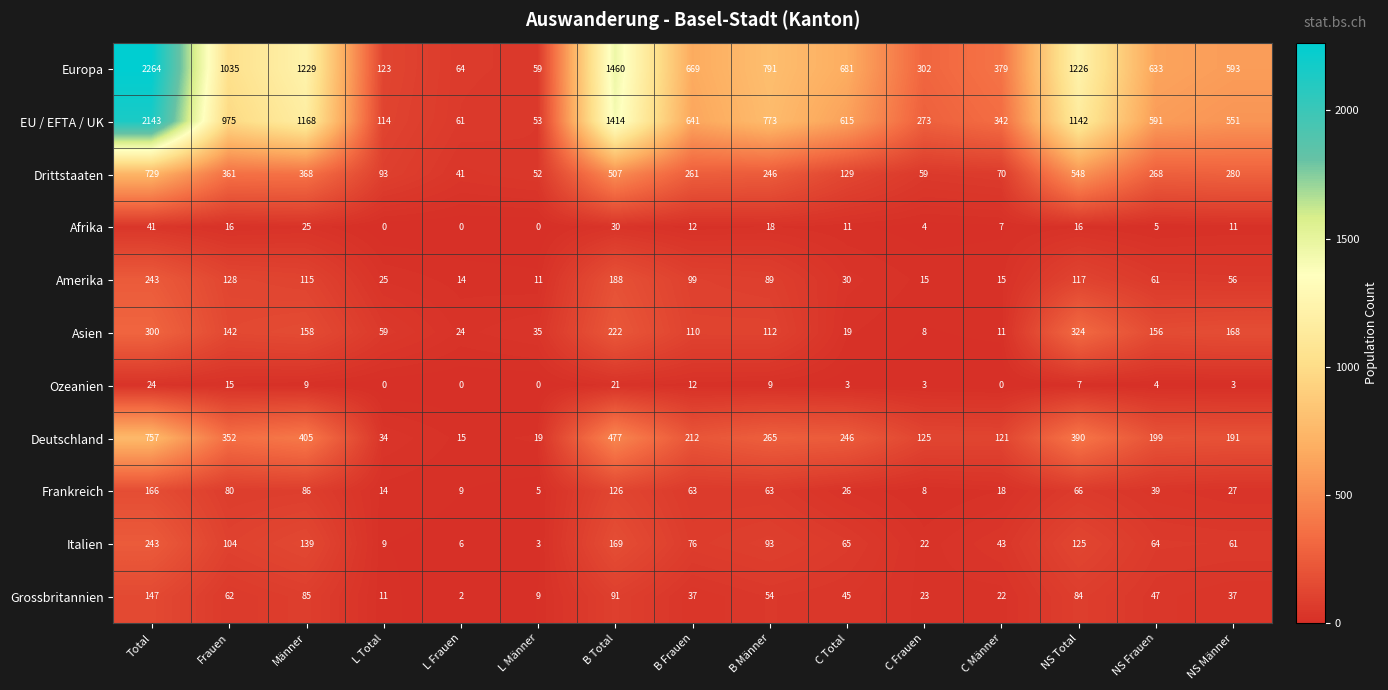

Which series has the widest spread of values?

Europa